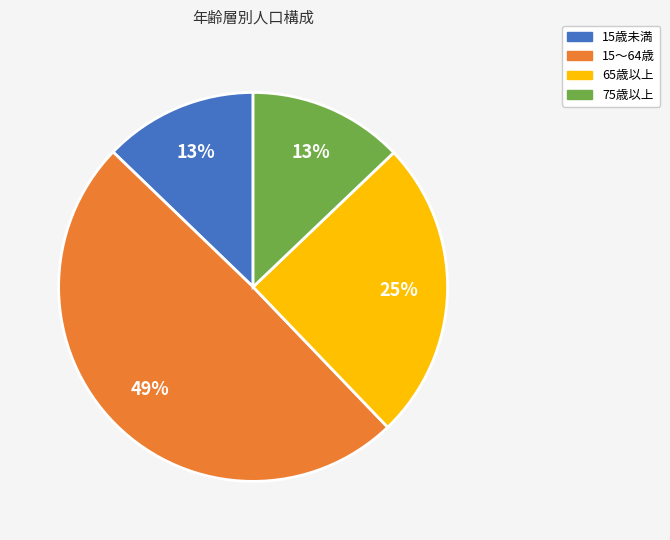

Is it true that 15歳未満 is 5% of the pie?

False